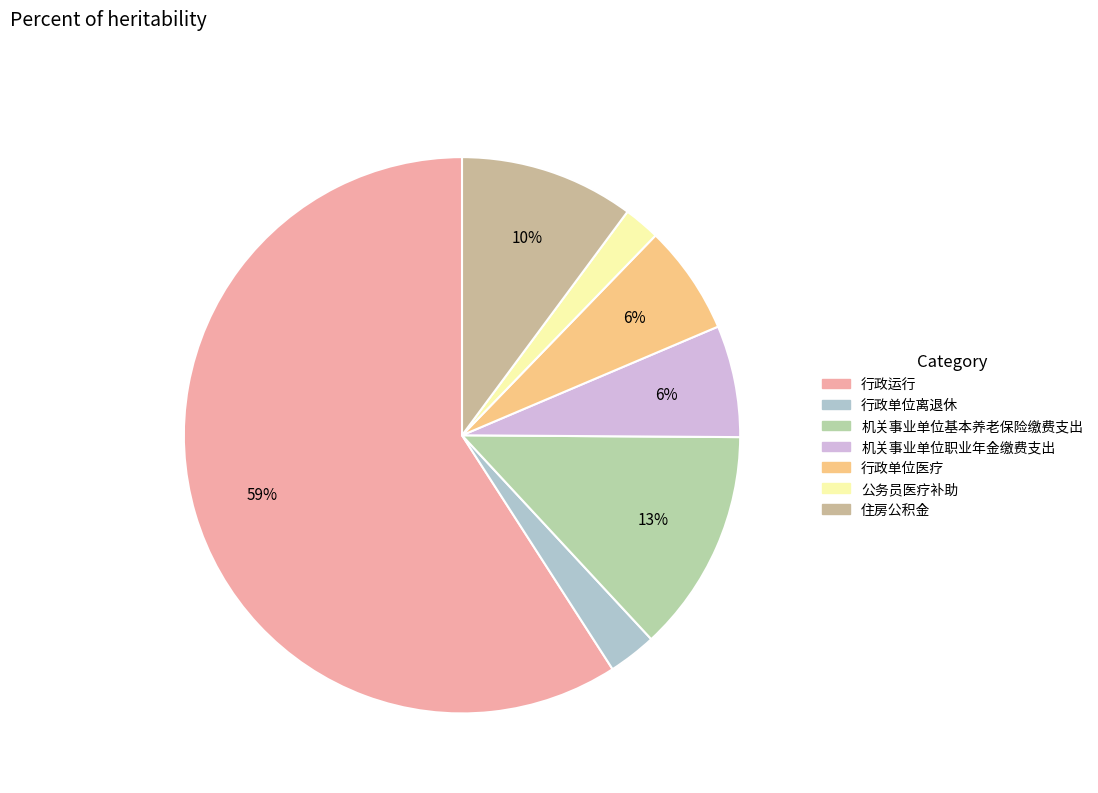

Which category has the smallest portion of the pie?

公务员医疗补助